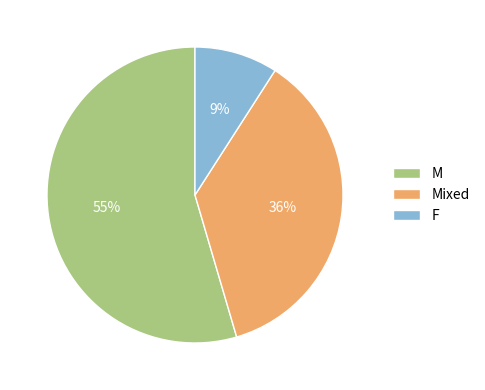

What is the largest slice in the pie chart?

M